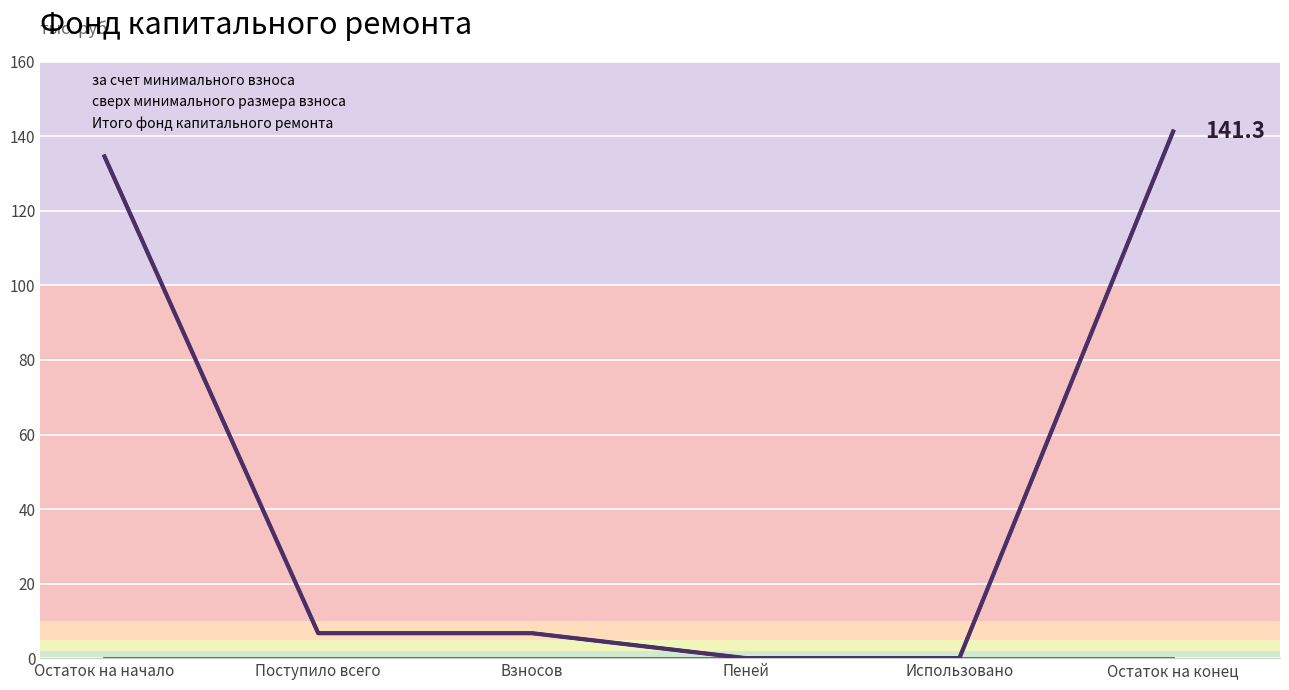

At which label is Итого фонд капитального ремонта closest to 70?

Поступило всего